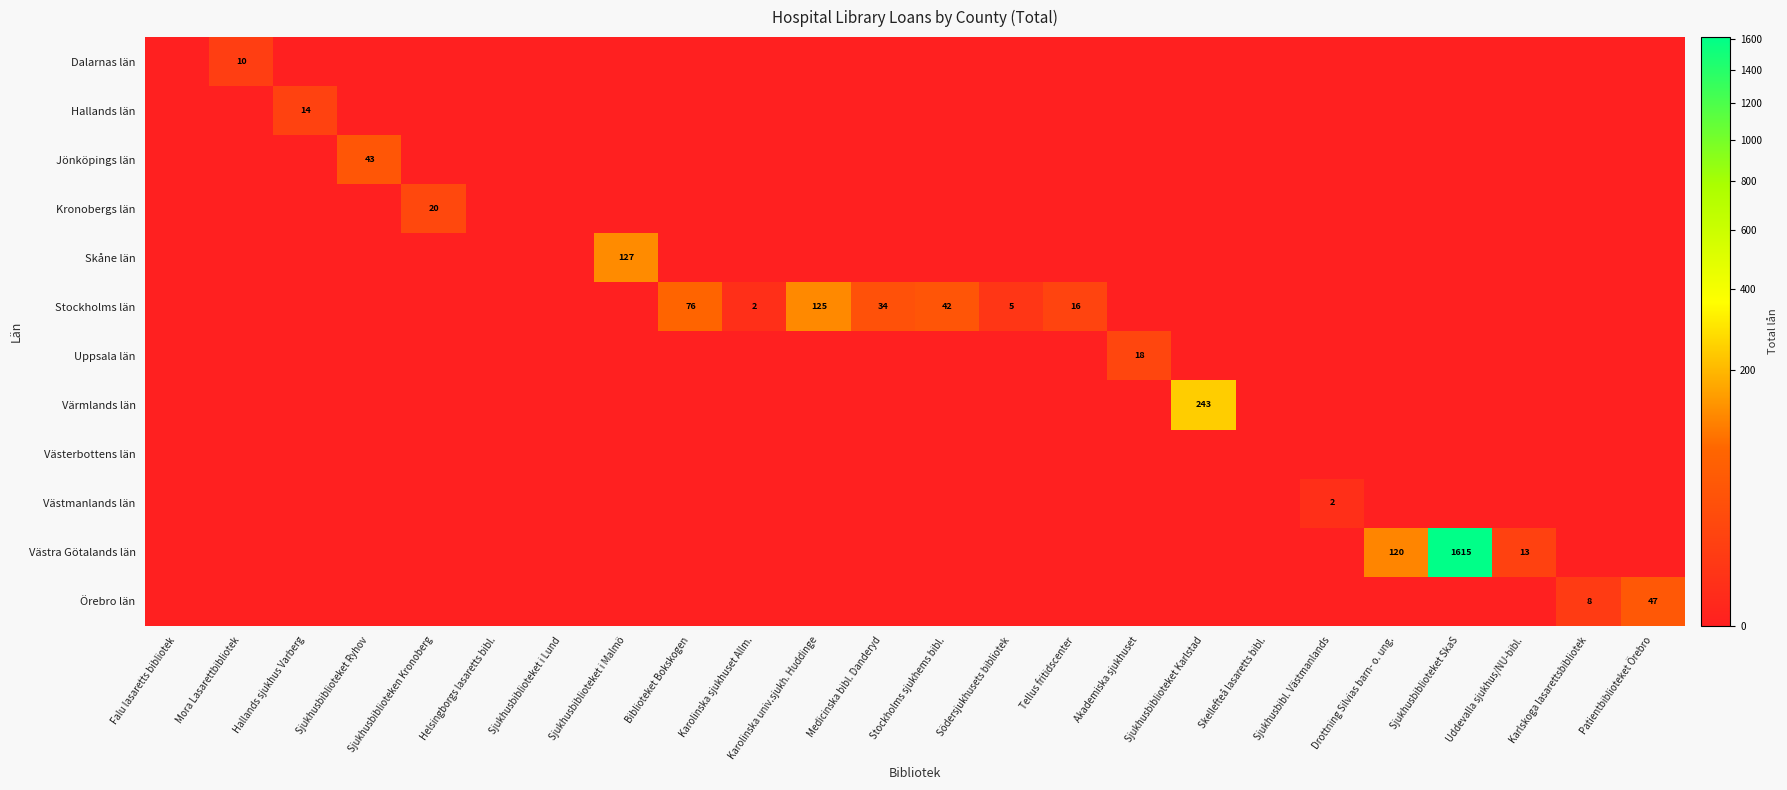

Is the value of Västerbottens län at Sjukhusbiblioteken Kronoberg greater than the value of Dalarnas län at Sjukhusbiblioteket i Lund?

No